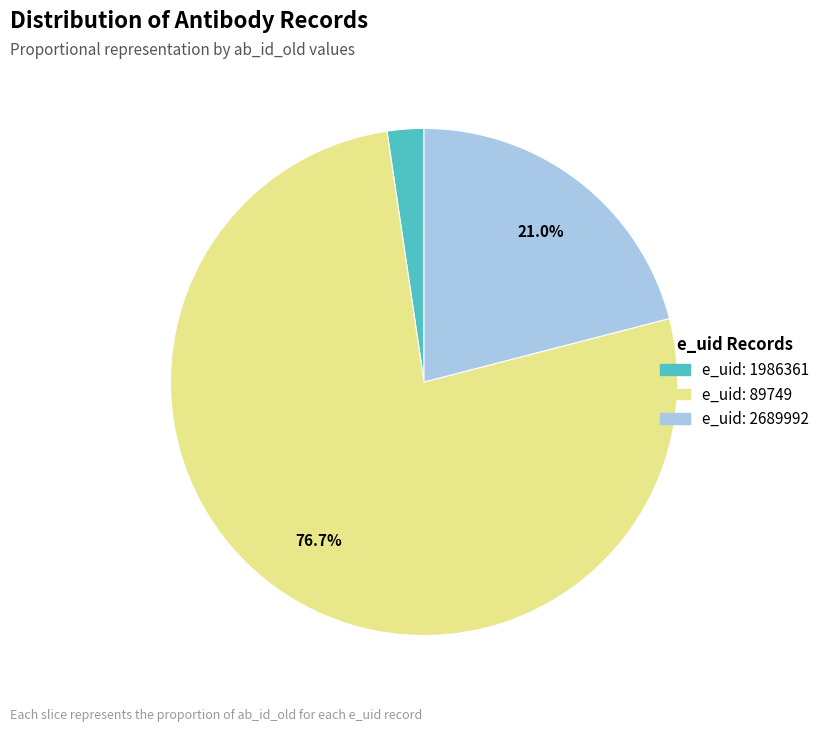

To the nearest percent, what is the difference between the largest and smallest slice percentages?

74%